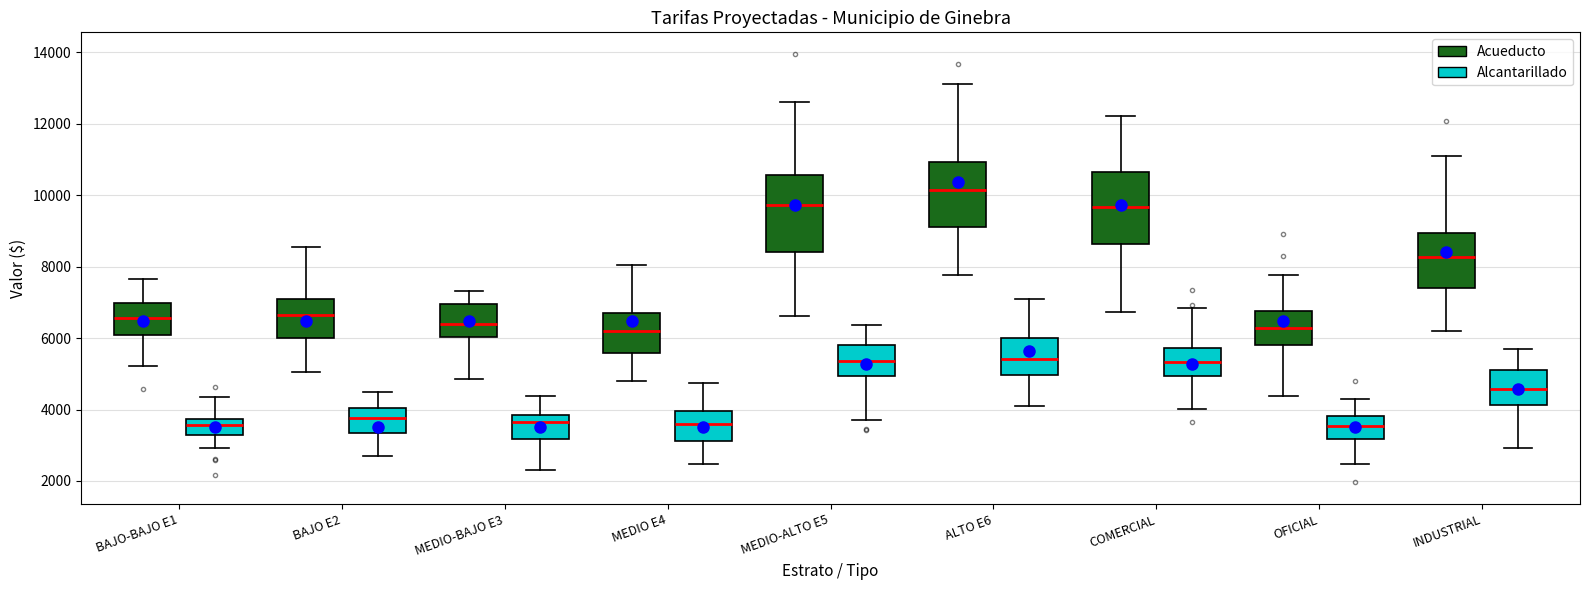

Reading left to right, transcribe this box plot: for each box, give where its median line is, the range the box spans, and where its two whiskers end, as read against the y-axis. The values are not printed on the chart, so give them approximately, as read against the axis.

BAJO-BAJO E1 (Acueducto): median 6600, box 6000 to 7000, whiskers 5200 to 7600
BAJO-BAJO E1 (Alcantarillado): median 3600, box 3200 to 3800, whiskers 3000 to 4400
BAJO E2 (Acueducto): median 6600, box 6000 to 7200, whiskers 5000 to 8600
BAJO E2 (Alcantarillado): median 3800, box 3400 to 4000, whiskers 2600 to 4400
MEDIO-BAJO E3 (Acueducto): median 6400, box 6000 to 7000, whiskers 4800 to 7400
MEDIO-BAJO E3 (Alcantarillado): median 3600, box 3200 to 3800, whiskers 2400 to 4400
MEDIO E4 (Acueducto): median 6200, box 5600 to 6800, whiskers 4800 to 8000
MEDIO E4 (Alcantarillado): median 3600, box 3200 to 4000, whiskers 2400 to 4800
MEDIO-ALTO E5 (Acueducto): median 9800, box 8400 to 10600, whiskers 6600 to 12600
MEDIO-ALTO E5 (Alcantarillado): median 5400, box 5000 to 5800, whiskers 3800 to 6400
ALTO E6 (Acueducto): median 10200, box 9200 to 11000, whiskers 7800 to 13200
ALTO E6 (Alcantarillado): median 5400, box 5000 to 6000, whiskers 4000 to 7000
COMERCIAL (Acueducto): median 9600, box 8600 to 10600, whiskers 6800 to 12200
COMERCIAL (Alcantarillado): median 5400, box 5000 to 5800, whiskers 4000 to 6800
OFICIAL (Acueducto): median 6200, box 5800 to 6800, whiskers 4400 to 7800
OFICIAL (Alcantarillado): median 3600, box 3200 to 3800, whiskers 2400 to 4200
INDUSTRIAL (Acueducto): median 8200, box 7400 to 9000, whiskers 6200 to 11200
INDUSTRIAL (Alcantarillado): median 4600, box 4200 to 5200, whiskers 3000 to 5800